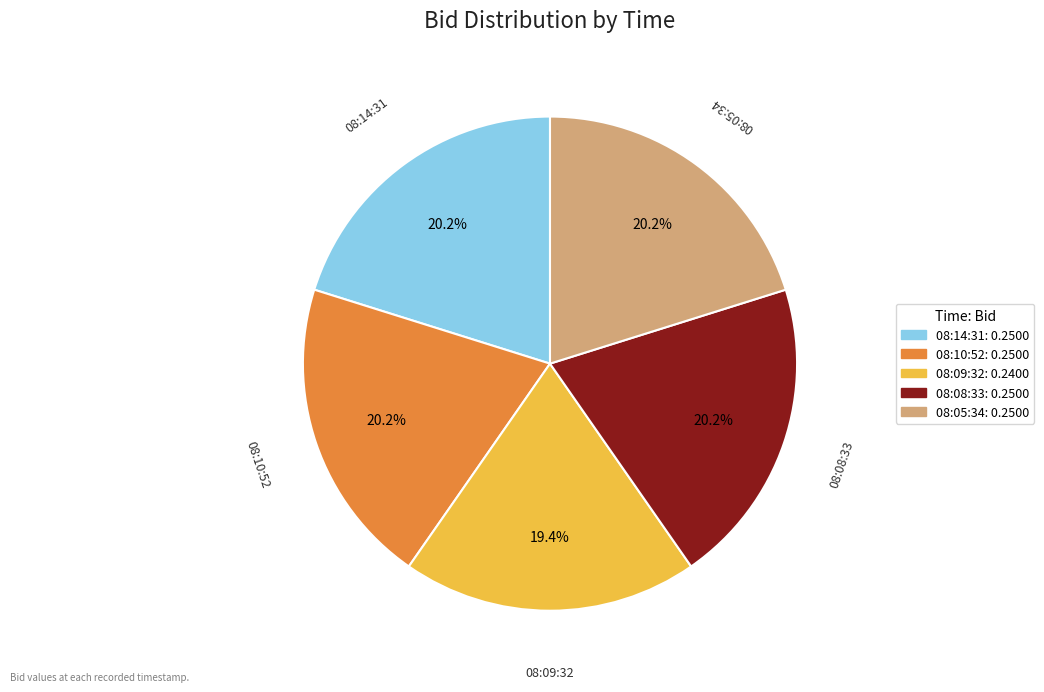

Which category has the smallest portion of the pie?

08:09:32